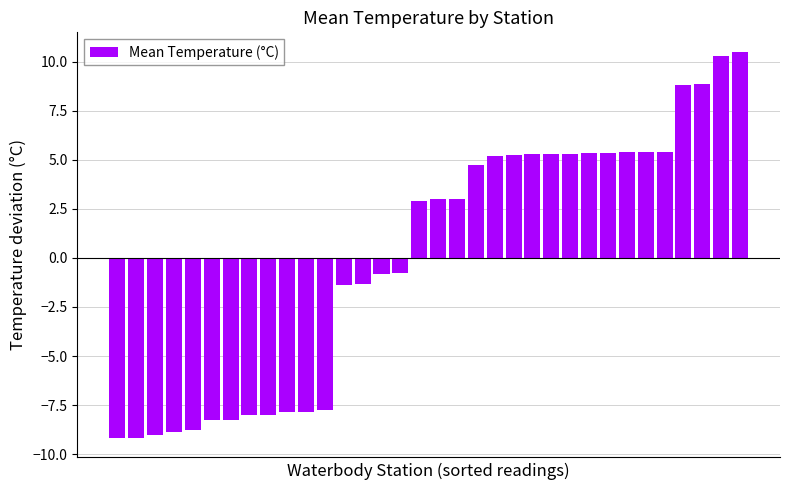

What is the difference between the second highest and minimum values?

19.5